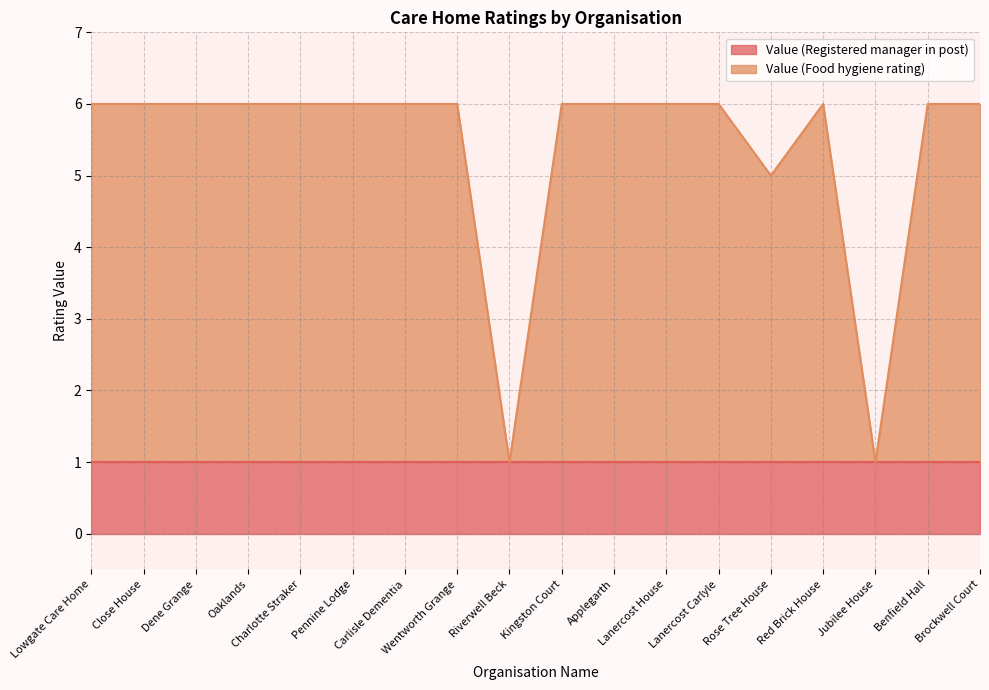

Does the chart display data point markers on the line(s)?

No